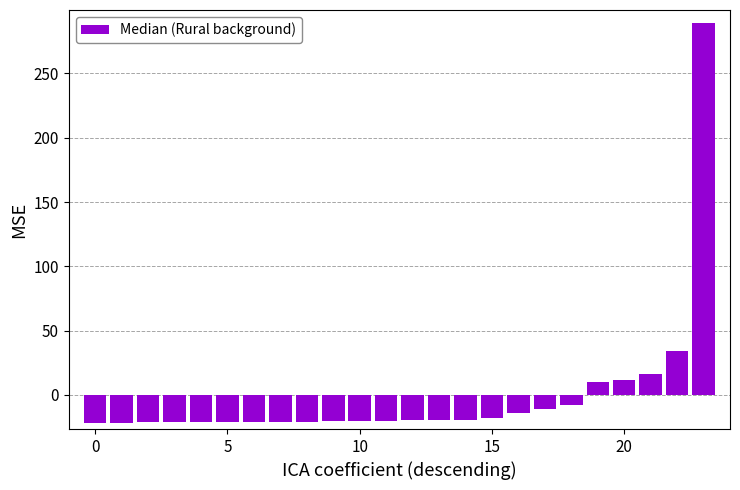

What is the value of the 20th bar from the left?

10.3